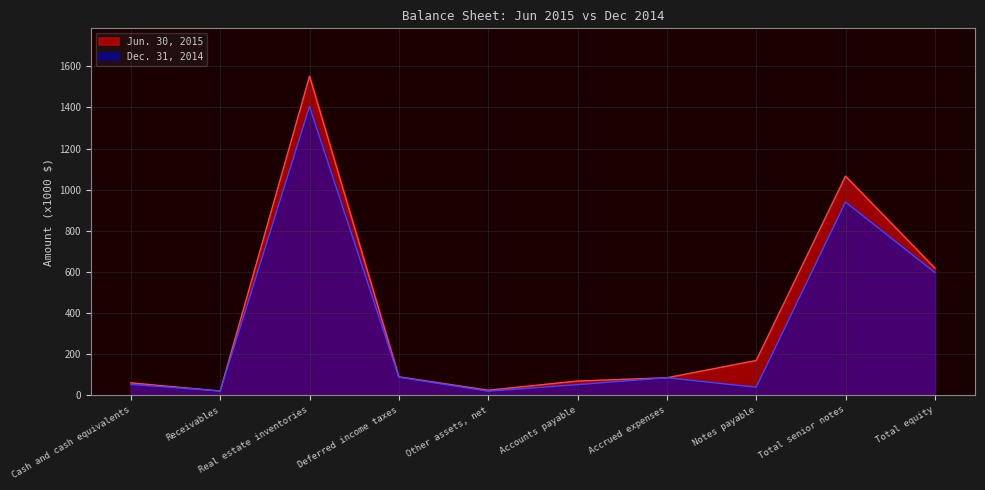

What are all the series names shown in the legend?

Jun. 30, 2015, Dec. 31, 2014